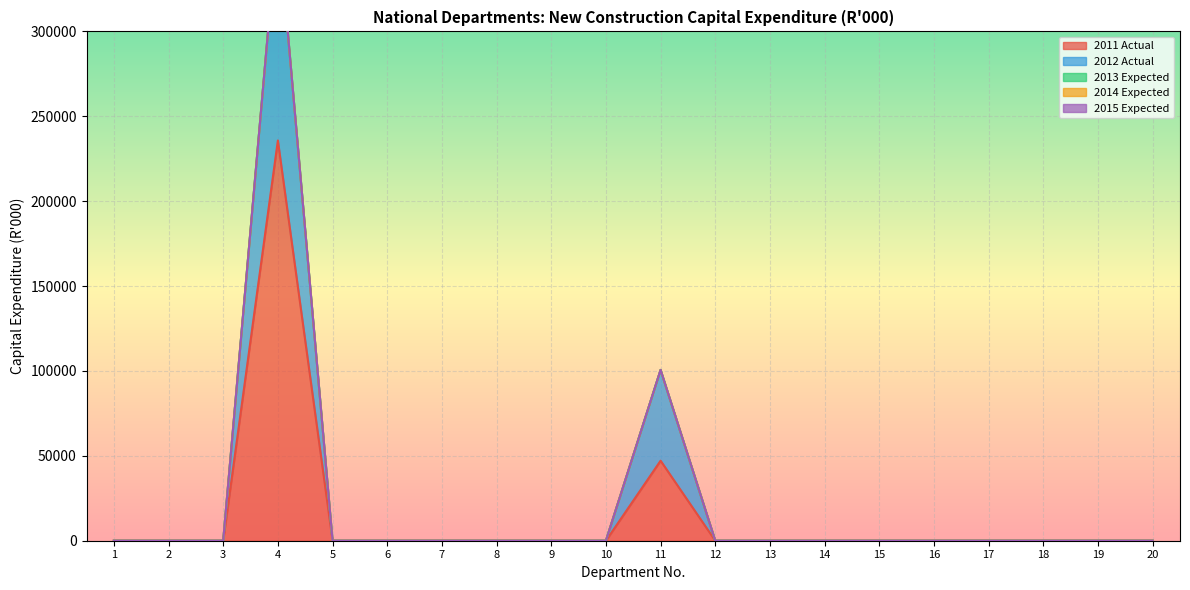

Reading right to left, transcribe all the data shown in this chart.

2011 Actual: 0	0	0	0	0	0	0	0	0	47121	0	0	0	0	0	0	235742	0	0	0
2012 Actual: 0	0	0	0	0	0	0	0	0	53486	0	0	0	0	0	0	130178	0	0	0
2013 Expected: 0	0	0	0	0	0	0	0	0	0	0	0	0	0	0	0	0	0	0	0
2014 Expected: 0	0	0	0	0	0	0	0	0	0	0	0	0	0	0	0	0	0	0	0
2015 Expected: 0	0	0	0	0	0	0	0	0	0	0	0	0	0	0	0	0	0	0	0